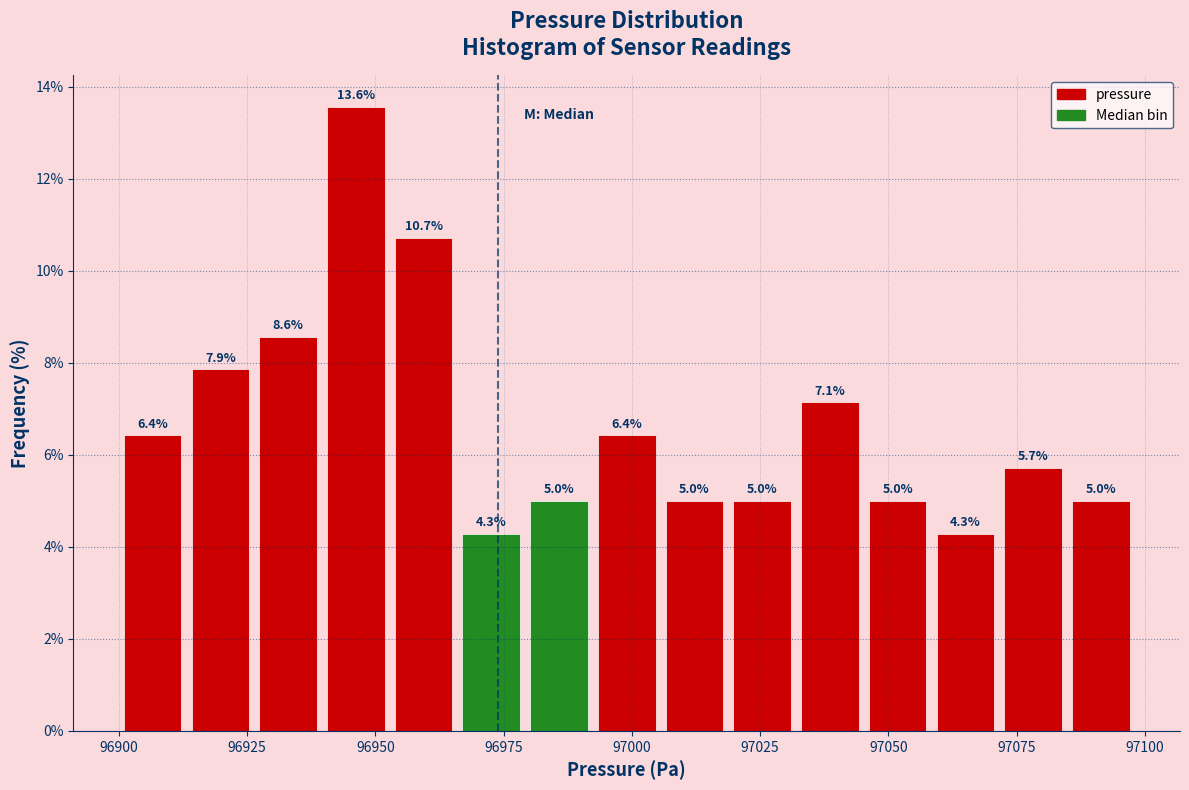

Read against the x-axis, roughly where is the centre of the tallest bar?

96945